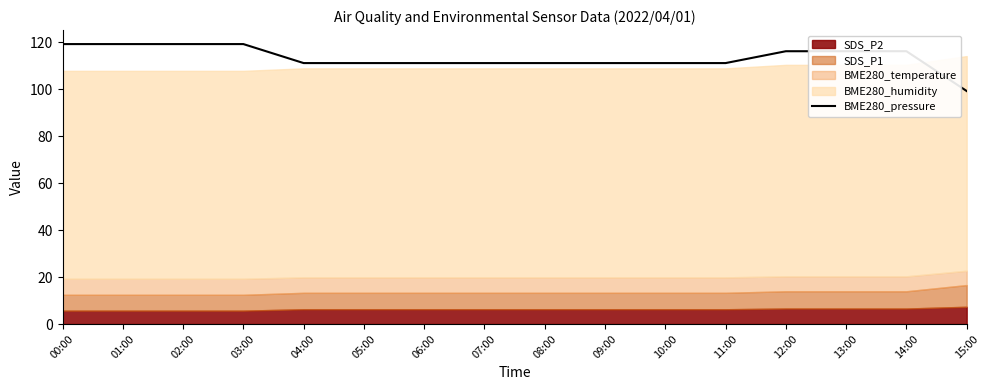

Approximately how many times larger is the value at 12:00 compared to 09:00?

1.0